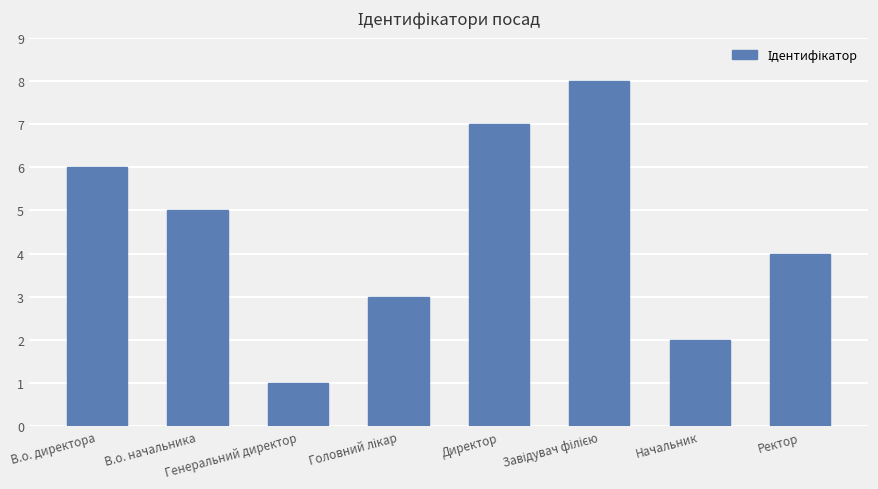

Reading left to right, list all the values displayed in this chart.

6	5	1	3	7	8	2	4